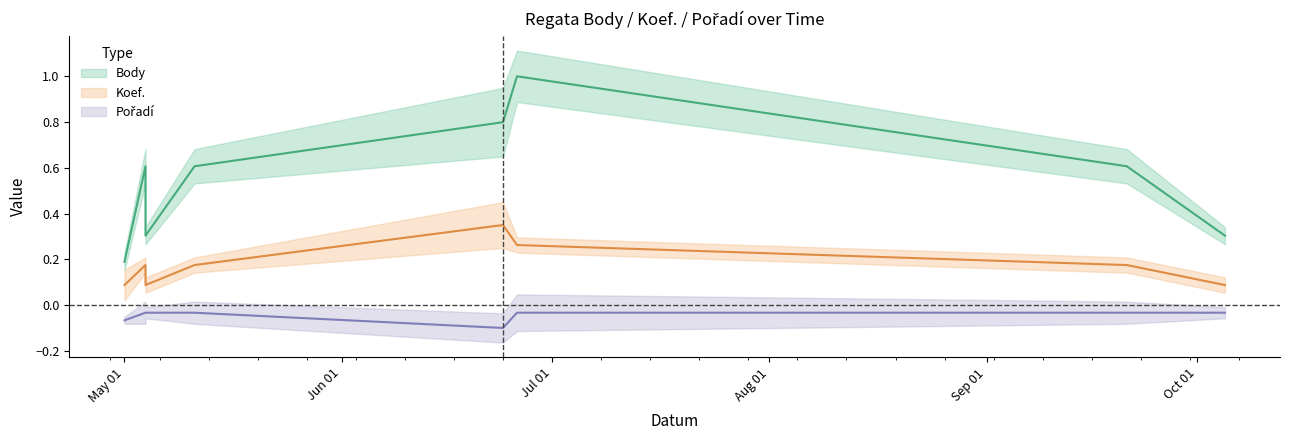

True or false: Body has more than 2 interior local peaks.

False